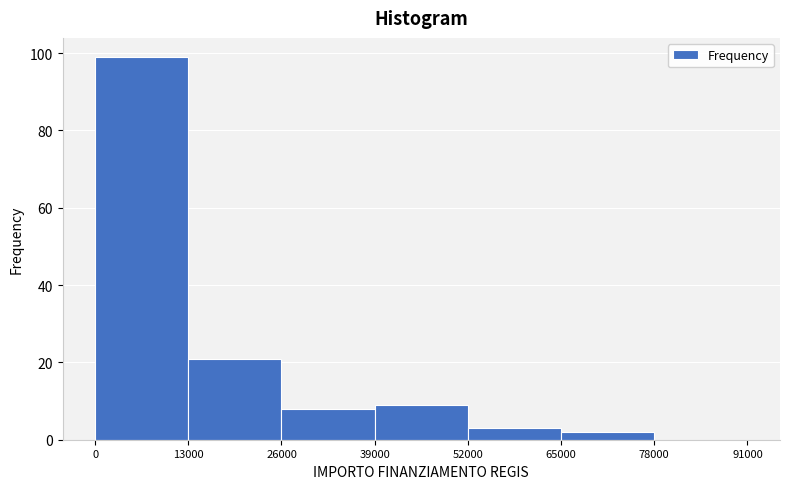

What is the height of the bar covering 26000 to 39000 on the x-axis? The values are not printed on the chart, so give them approximately, as read against the axis.

8